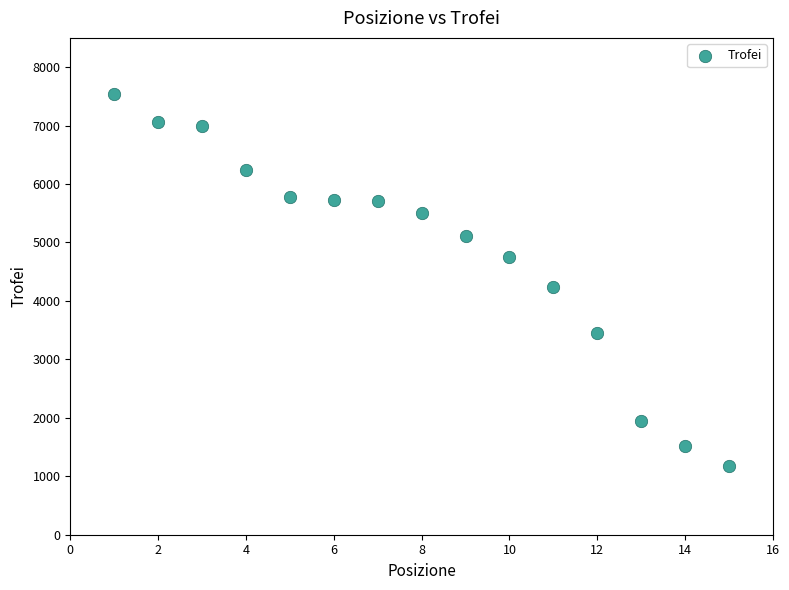

What is the range of Y values (max minus min)?

6367